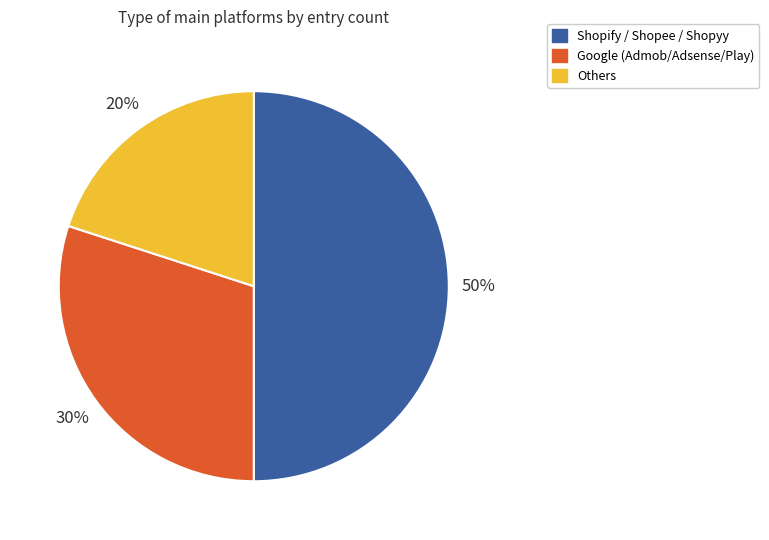

Rank the categories by value from lowest to highest.

Others, Google (Admob/Adsense/Play), Shopify / Shopee / Shopyy